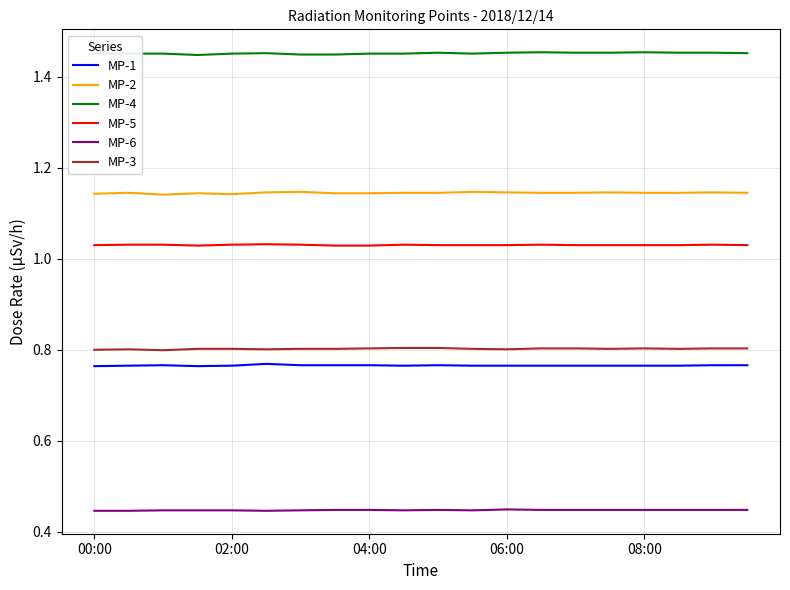

True or false: MP-1 and MP-5 intersect in this chart.

False